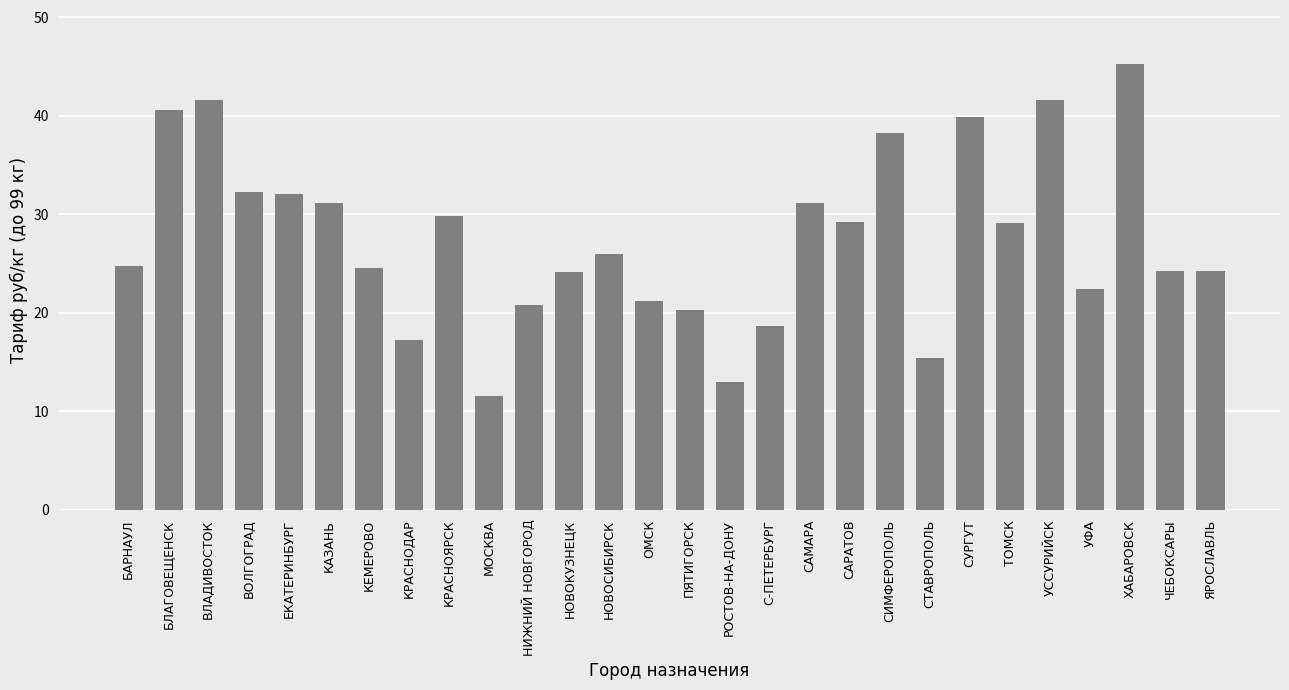

What is the minimum value shown in the chart?

11.6